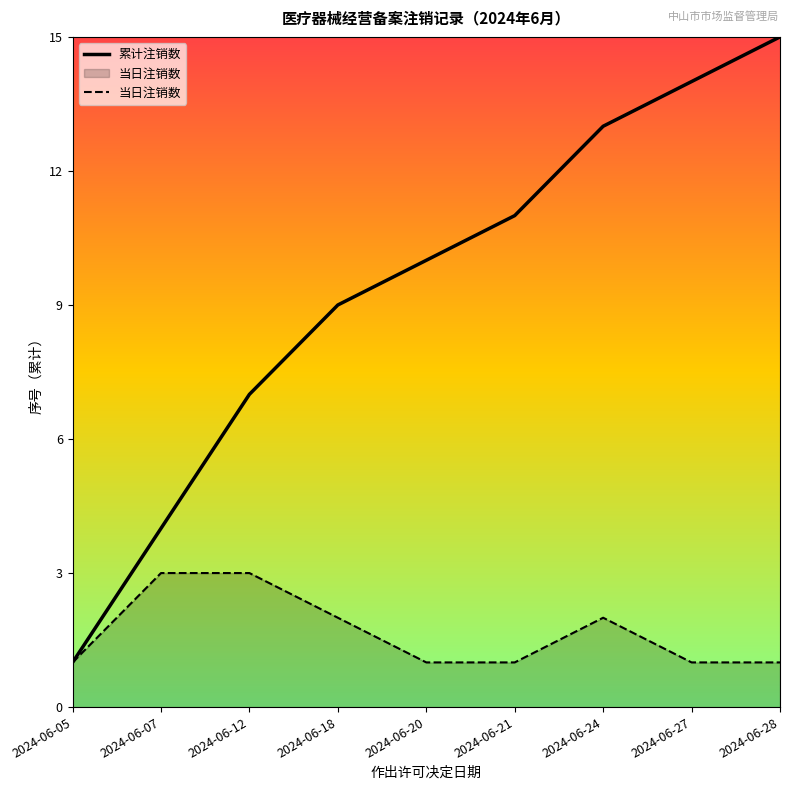

Which category has the lowest value across all series?

2024-06-05